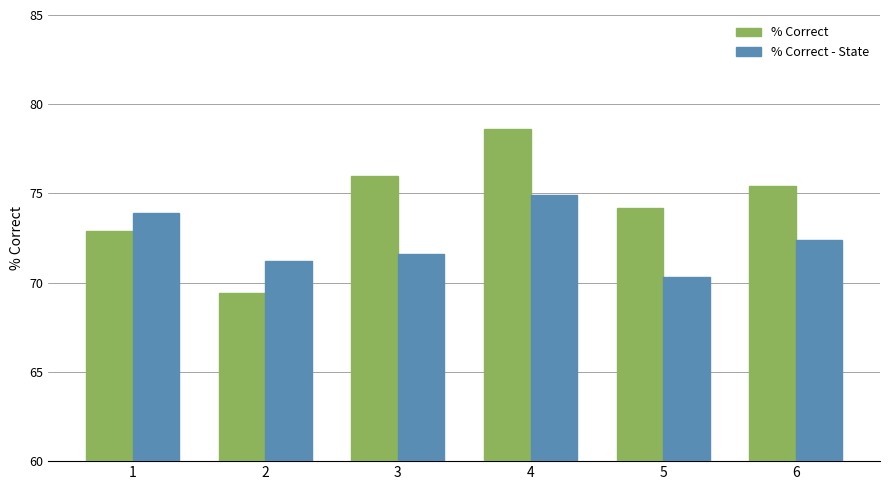

What is the maximum value for % Correct?

78.6